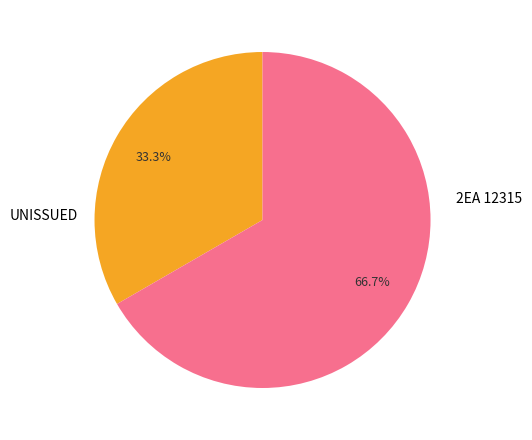

Does any single category account for the majority?

Yes